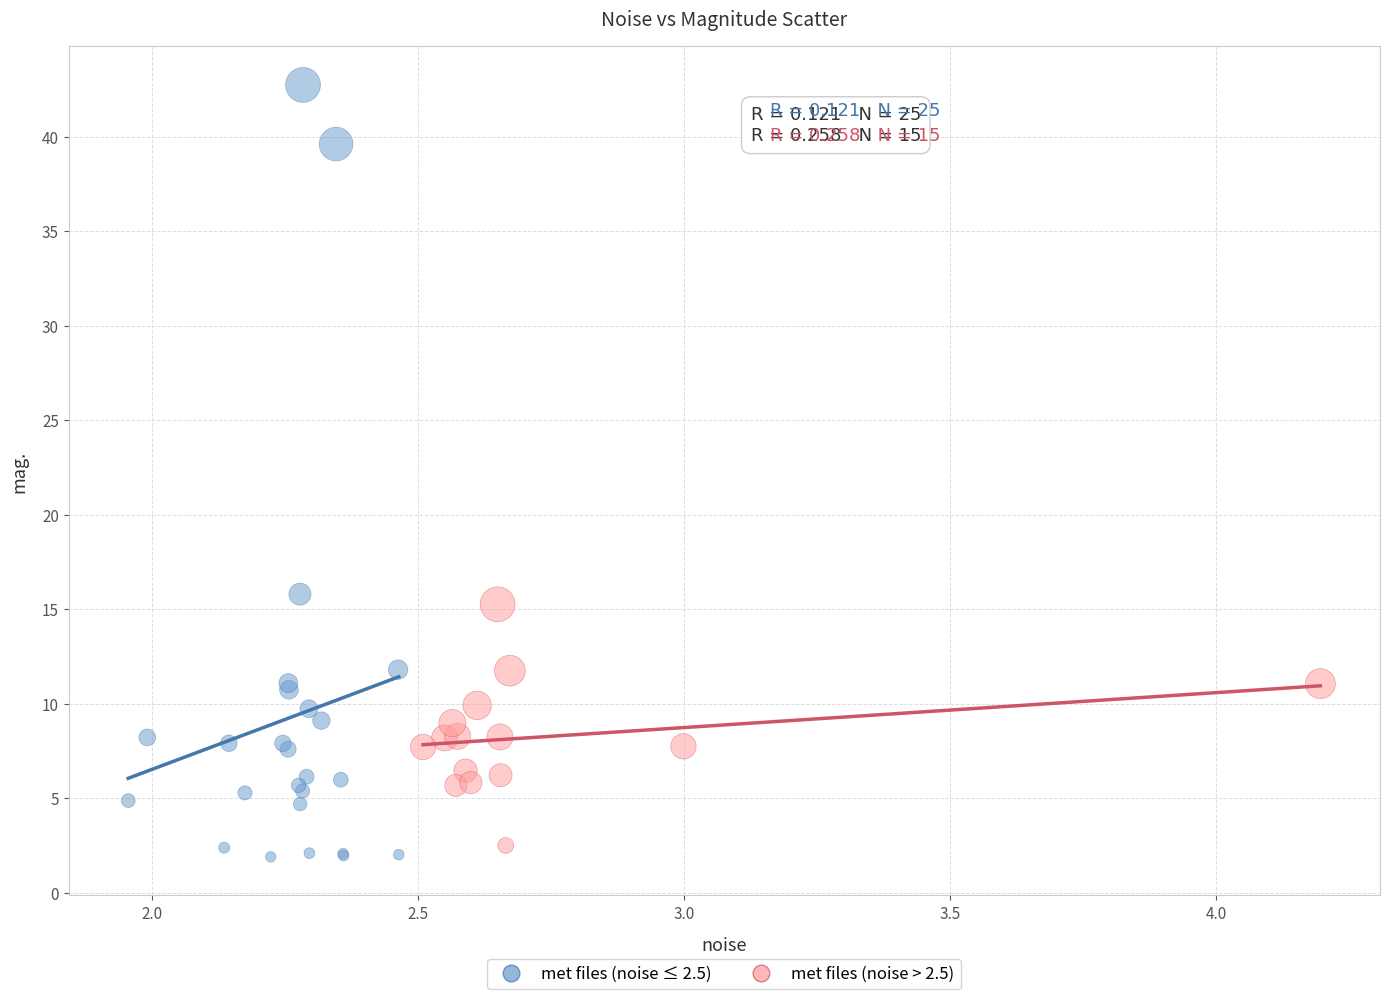

Which series reaches the maximum Y coordinate?

met files (noise ≤ 2.5)